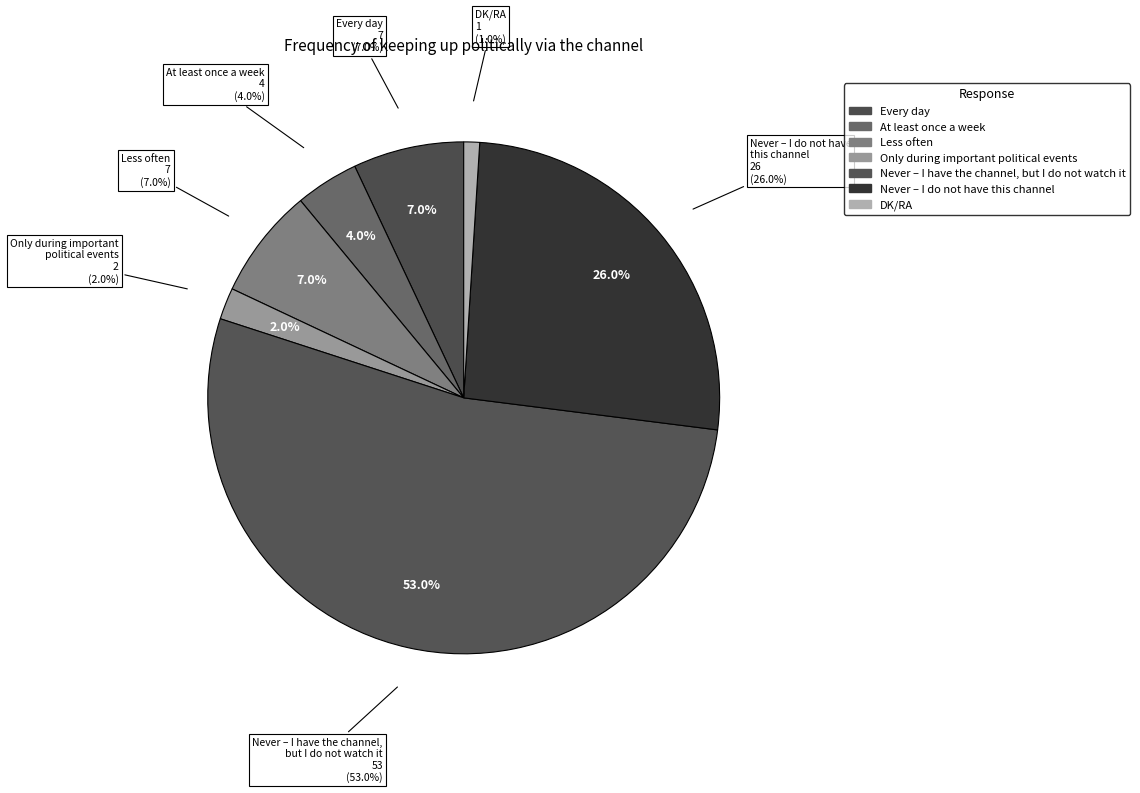

To the nearest percent, what is the combined percentage of Every day and Only during important
political events?

9%